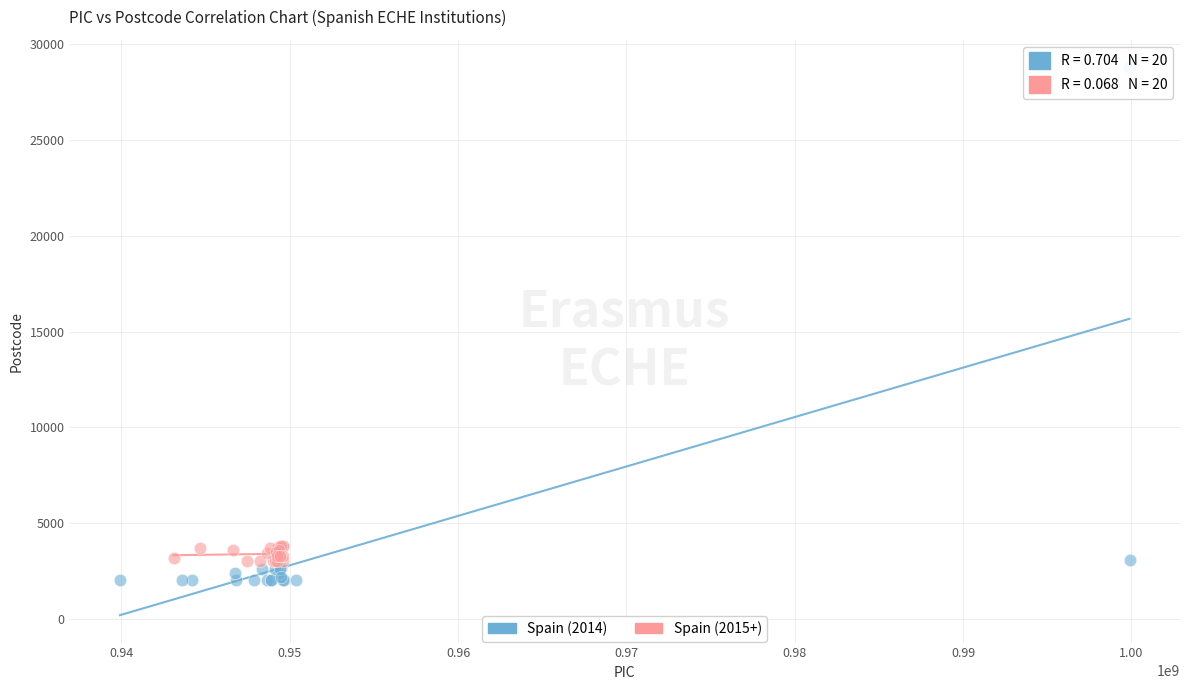

Which series reaches the minimum Y coordinate?

Spain (2014)